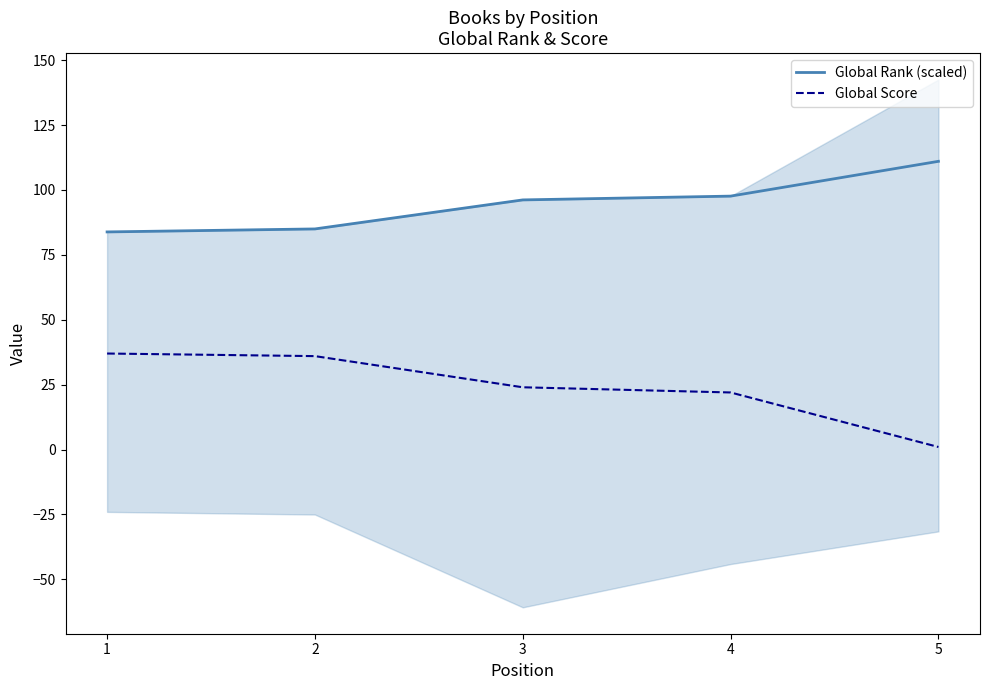

The Global Rank (scaled) series shows 150.1 at 4. True or false?

False